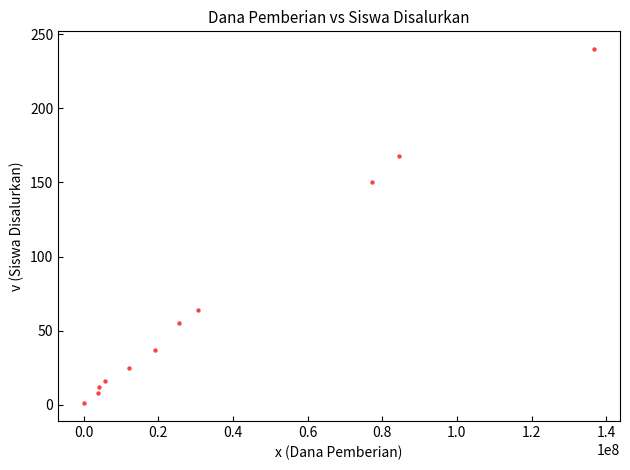

What is the range of X values (max minus min)?

136875000